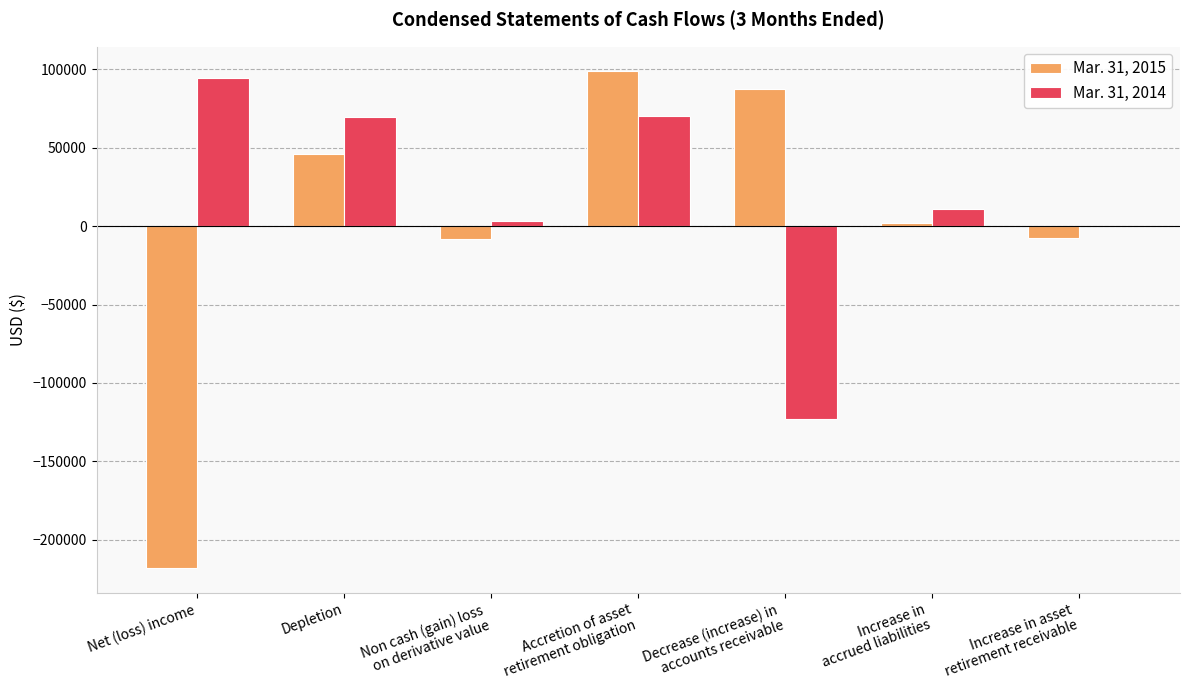

What is the spread (max minus min) of values at Depletion?

23200